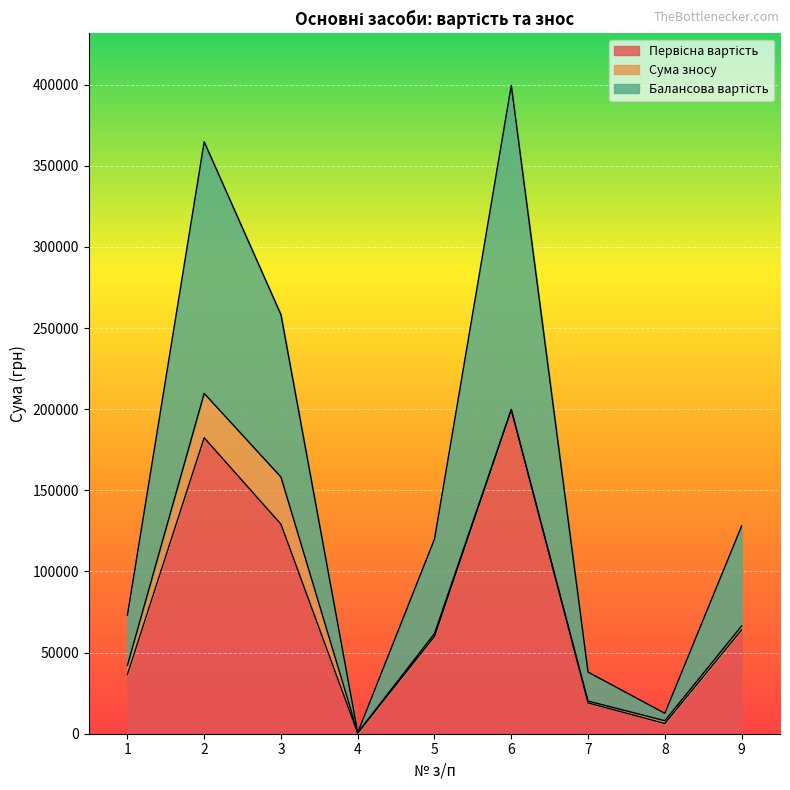

At which category is the sum across all series the highest?

6